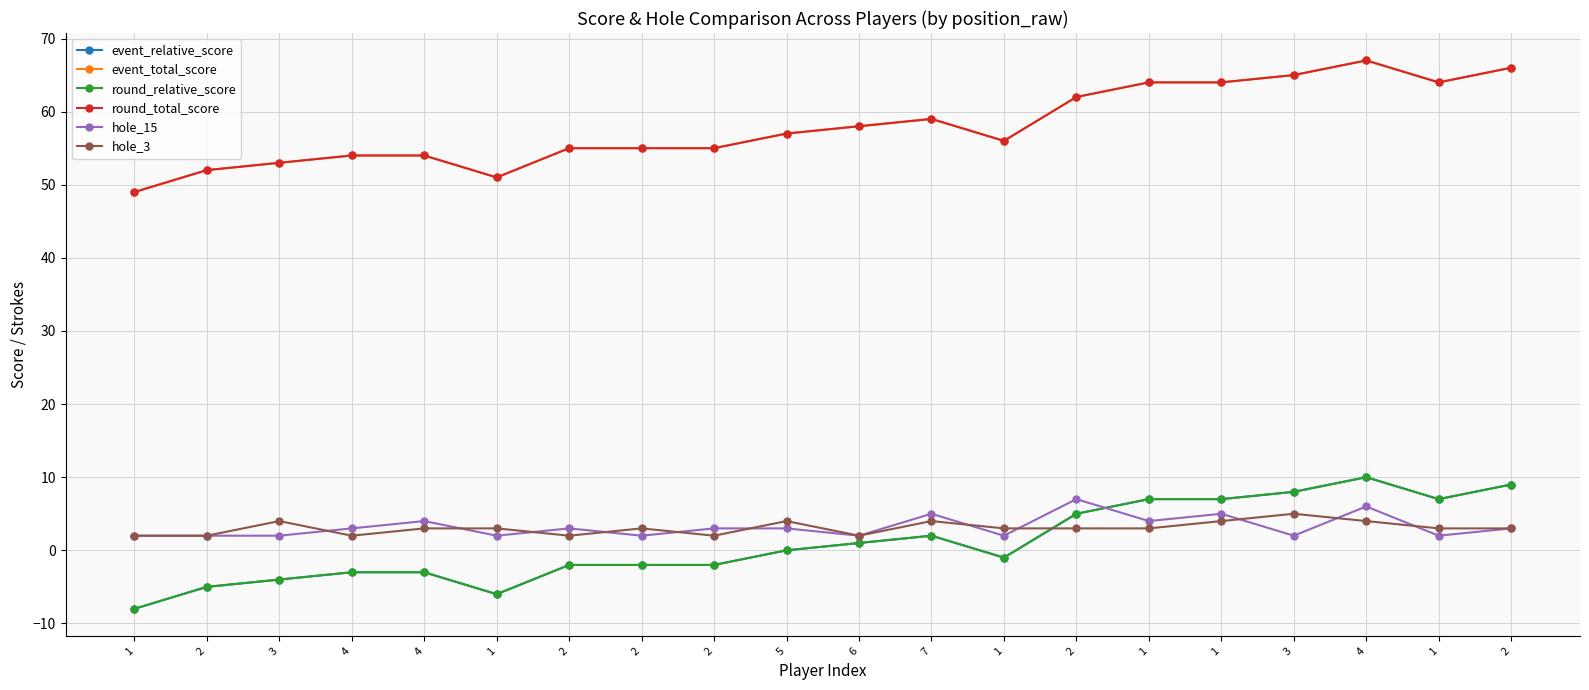

What is the difference between the highest and lowest values at 2?

57